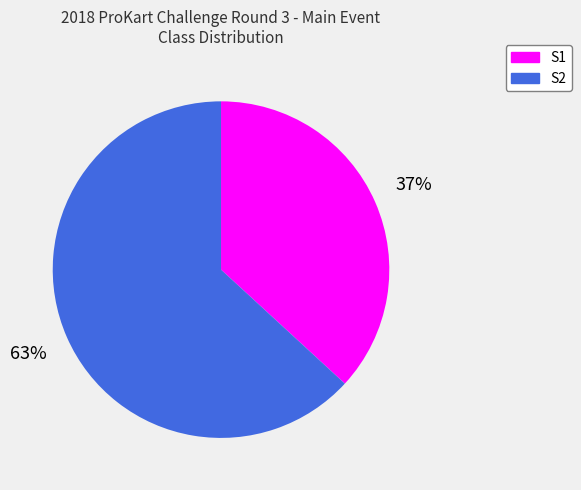

To the nearest percent, what percentage of the pie is S1?

37%